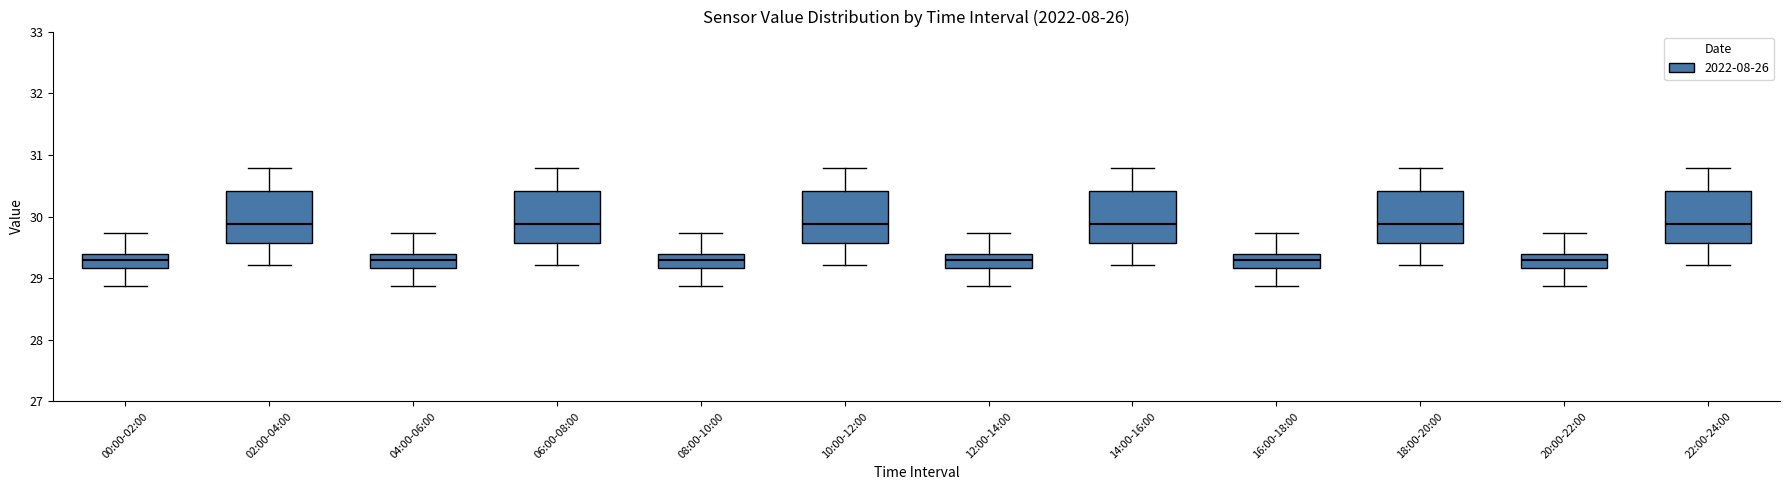

Reading left to right, transcribe this box plot: for each box, give where its median line is, the range the box spans, and where its two whiskers end, as read against the y-axis. The values are not printed on the chart, so give them approximately, as read against the axis.

00:00-02:00: median 29.3, box 29.2 to 29.4, whiskers 28.9 to 29.7
02:00-04:00: median 29.9, box 29.6 to 30.4, whiskers 29.2 to 30.8
04:00-06:00: median 29.3, box 29.2 to 29.4, whiskers 28.9 to 29.7
06:00-08:00: median 29.9, box 29.6 to 30.4, whiskers 29.2 to 30.8
08:00-10:00: median 29.3, box 29.2 to 29.4, whiskers 28.9 to 29.7
10:00-12:00: median 29.9, box 29.6 to 30.4, whiskers 29.2 to 30.8
12:00-14:00: median 29.3, box 29.2 to 29.4, whiskers 28.9 to 29.7
14:00-16:00: median 29.9, box 29.6 to 30.4, whiskers 29.2 to 30.8
16:00-18:00: median 29.3, box 29.2 to 29.4, whiskers 28.9 to 29.7
18:00-20:00: median 29.9, box 29.6 to 30.4, whiskers 29.2 to 30.8
20:00-22:00: median 29.3, box 29.2 to 29.4, whiskers 28.9 to 29.7
22:00-24:00: median 29.9, box 29.6 to 30.4, whiskers 29.2 to 30.8